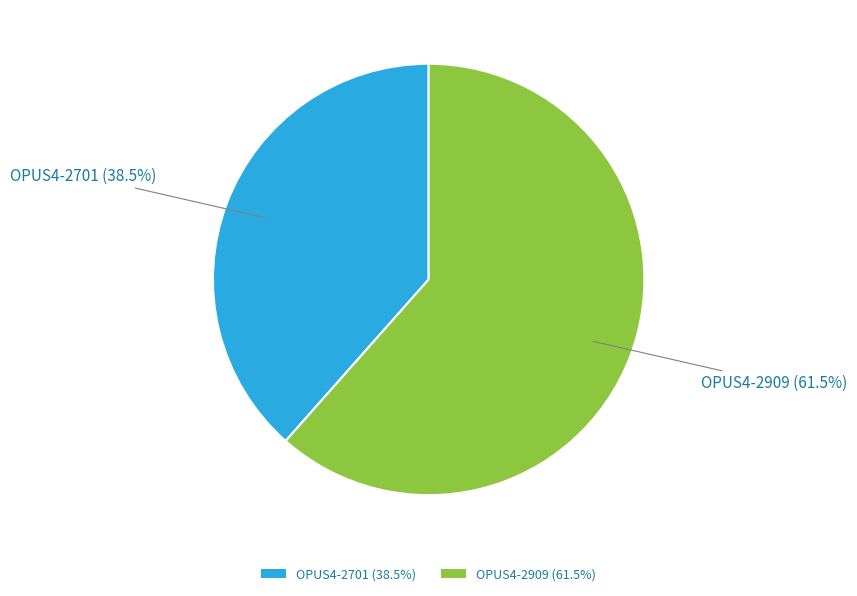

To the nearest percent, what is the average slice percentage?

50%